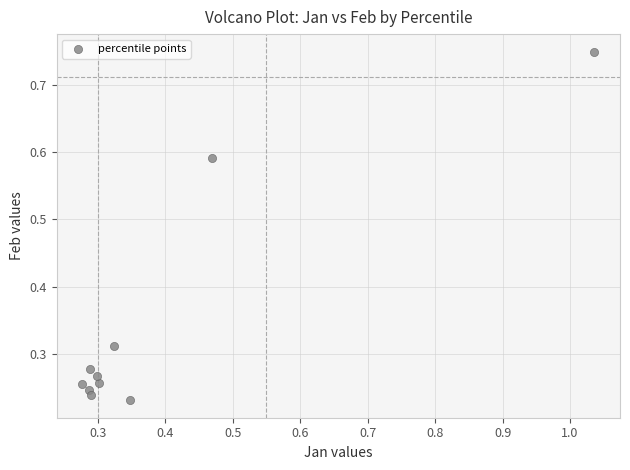

What is the range of Y values (max minus min)?

0.5